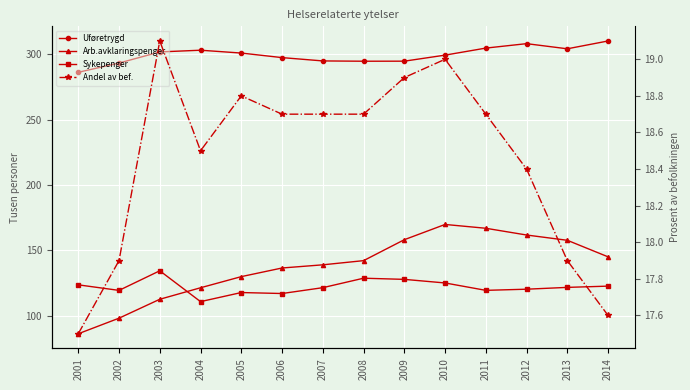

Is the value of Arb.avklaringspenger at 2003 greater than the value of Uføretrygd at 2003?

No